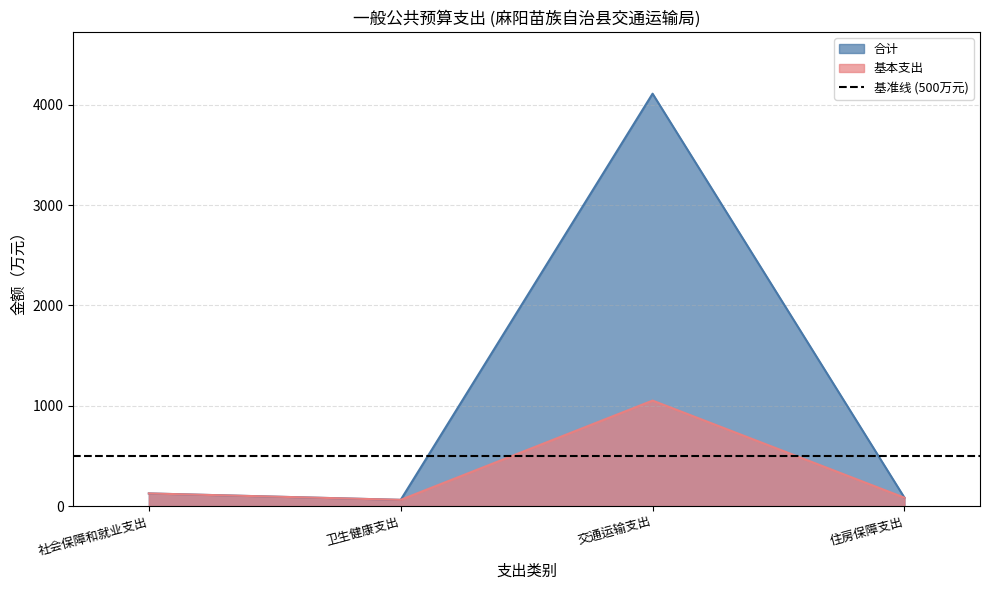

Between 社会保障和就业支出 and 卫生健康支出, which series saw the biggest shift?

合计